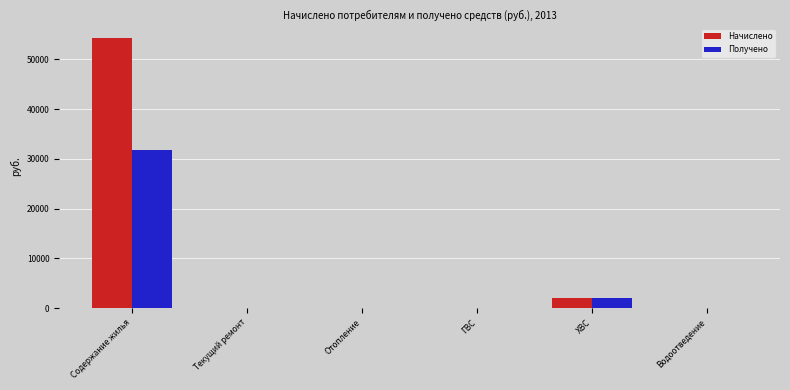

Reading right to left, list all the values displayed in this chart.

Начислено: Водоотведение=0.0	ХВС=1960.1	ГВС=0.0	Отопление=0.0	Текущий ремонт=0.0	Содержание жилья=54260.6
Получено: Водоотведение=0.0	ХВС=1936.3	ГВС=0.0	Отопление=0.0	Текущий ремонт=0.0	Содержание жилья=31752.2